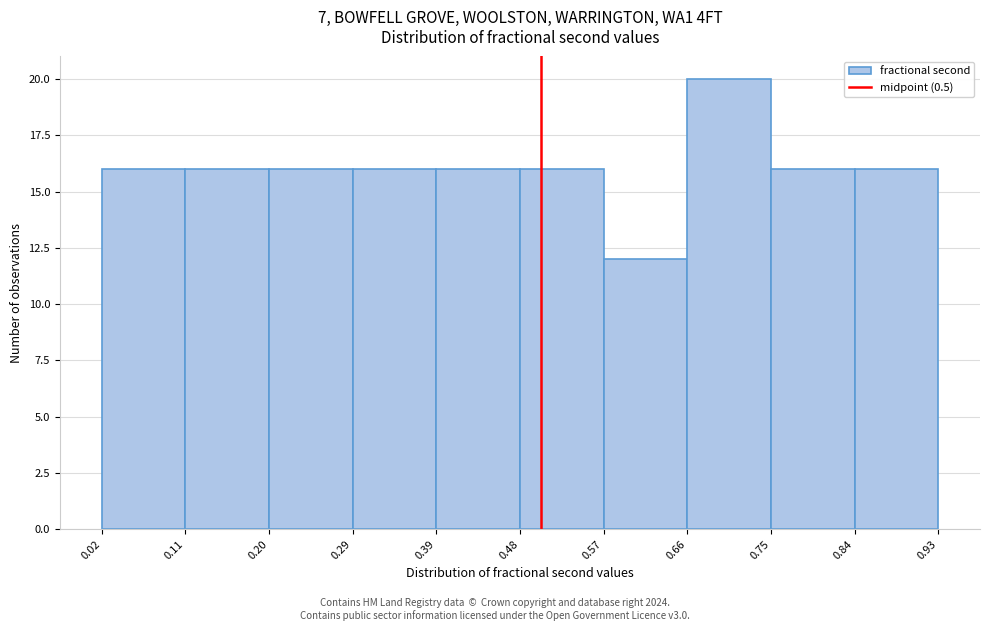

Reading left to right, transcribe this chart: for each bar, give the range it covers on the x-axis and its height. The values are not printed on the chart, so give them approximately, as read against the axis.

0.02 to 0.11: 16
0.11 to 0.20: 16
0.20 to 0.29: 16
0.29 to 0.39: 16
0.39 to 0.48: 16
0.48 to 0.57: 16
0.57 to 0.66: 12
0.66 to 0.75: 20
0.75 to 0.84: 16
0.84 to 0.93: 16